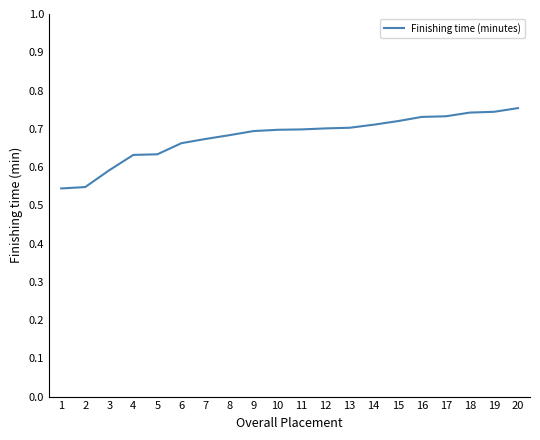

Count the number of data series in this chart.

1